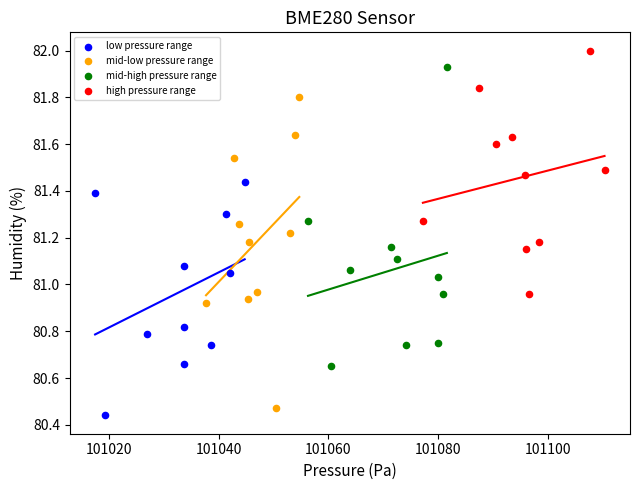

Which series reaches the maximum Y coordinate?

high pressure range